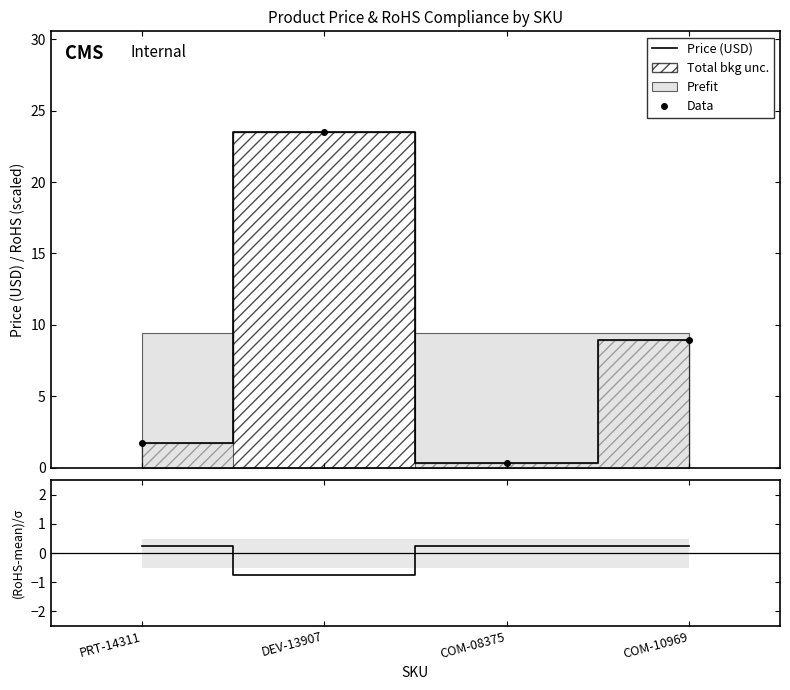

What is the approximate value of Data at COM-10969?

8.9